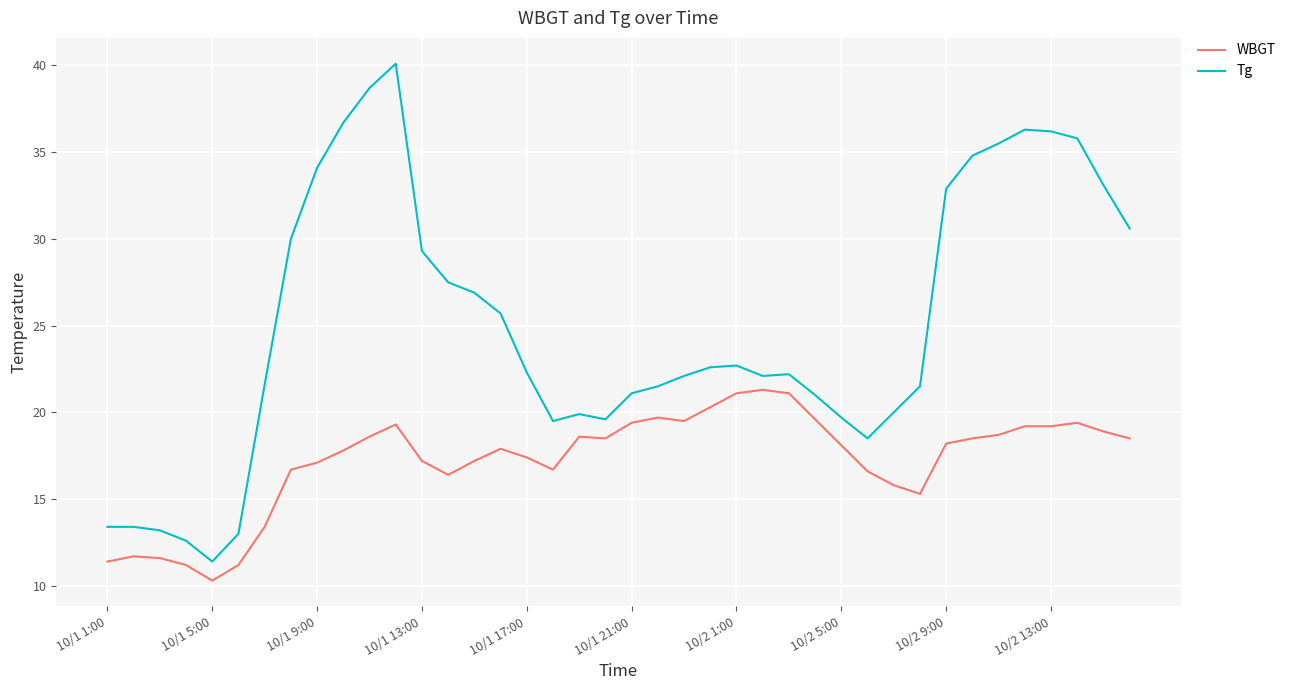

Does the chart have visible grid lines?

Yes